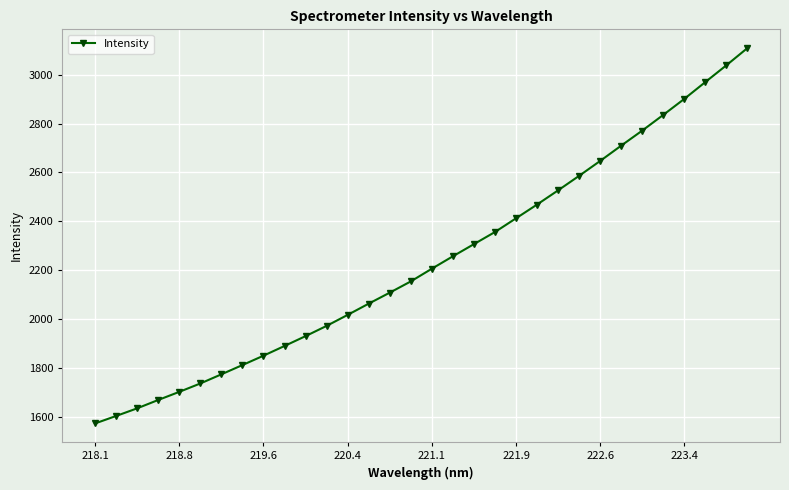

What is the sum of all values?

71598.2